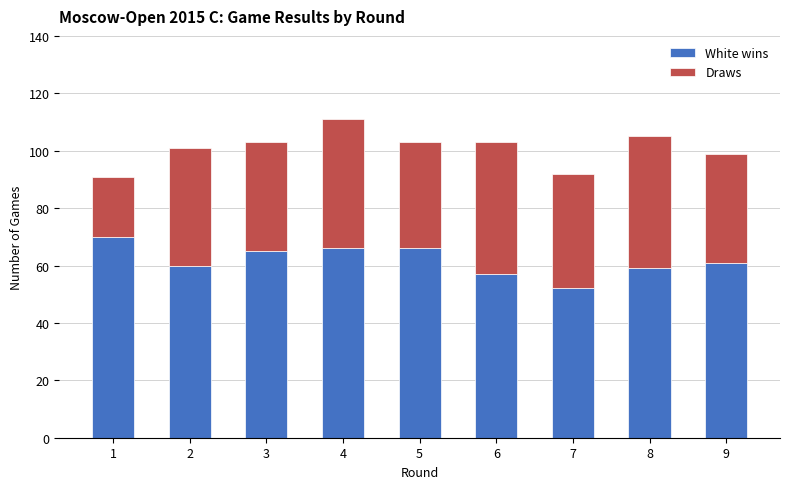

Which category has the lowest value in the White wins series?

7